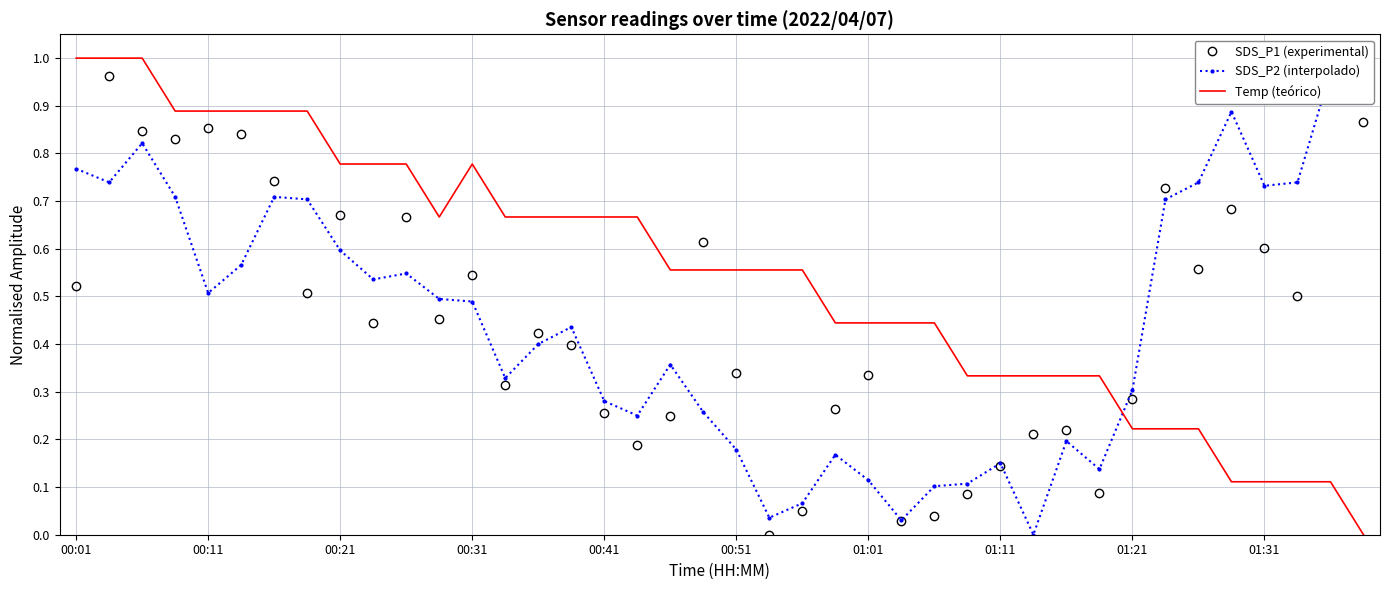

Rank the series at 23 from lowest to highest value.

SDS_P2 (interpolado), SDS_P1 (experimental), Temp (teórico)